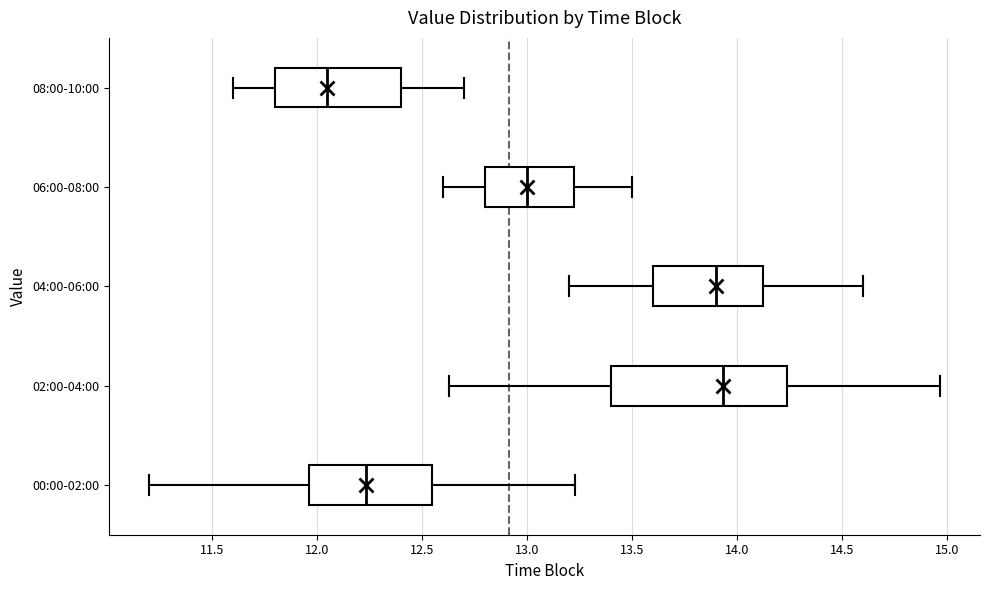

Reading bottom to top, read every box against the x-axis: the position of its median line, the range the box covers, and the ends of its whiskers. The values are not printed on the chart, so give them approximately, as read against the axis.

00:00-02:00: median 12.25, box 11.95 to 12.55, whiskers 11.20 to 13.25
02:00-04:00: median 13.95, box 13.40 to 14.25, whiskers 12.65 to 14.95
04:00-06:00: median 13.90, box 13.60 to 14.15, whiskers 13.20 to 14.60
06:00-08:00: median 13.00, box 12.80 to 13.25, whiskers 12.60 to 13.50
08:00-10:00: median 12.05, box 11.80 to 12.40, whiskers 11.60 to 12.70